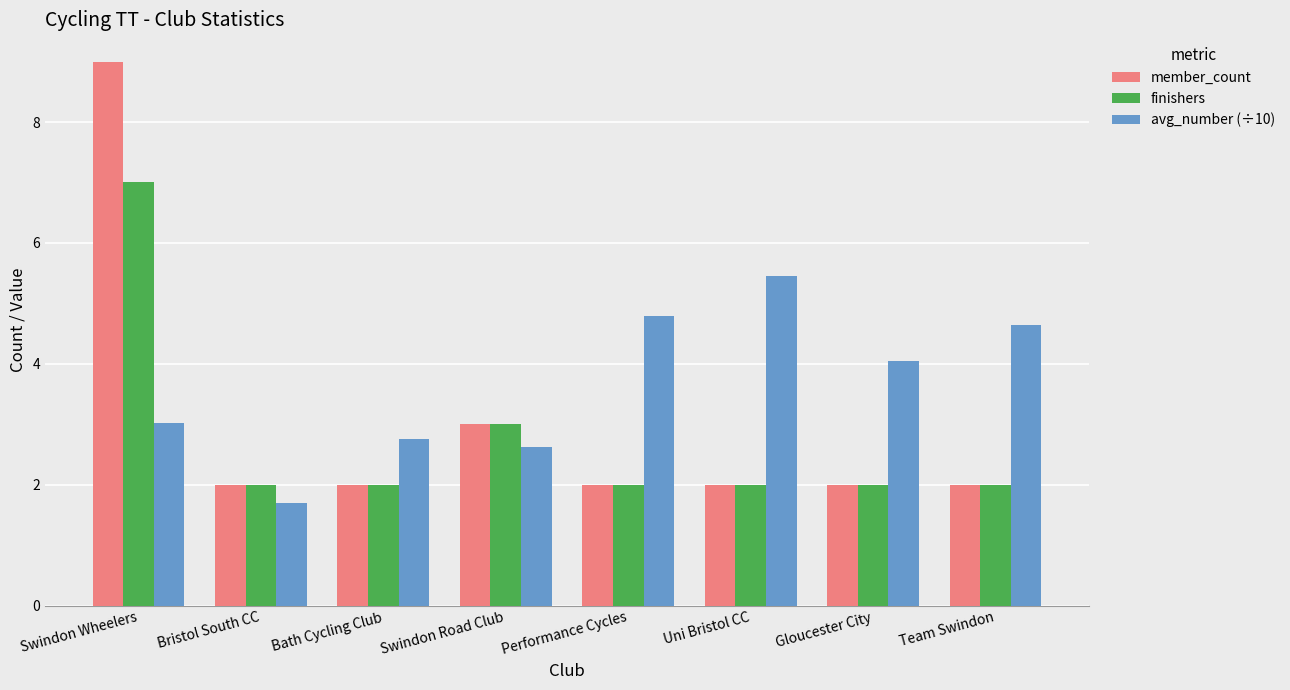

What is the average value of the member_count series?

3.0